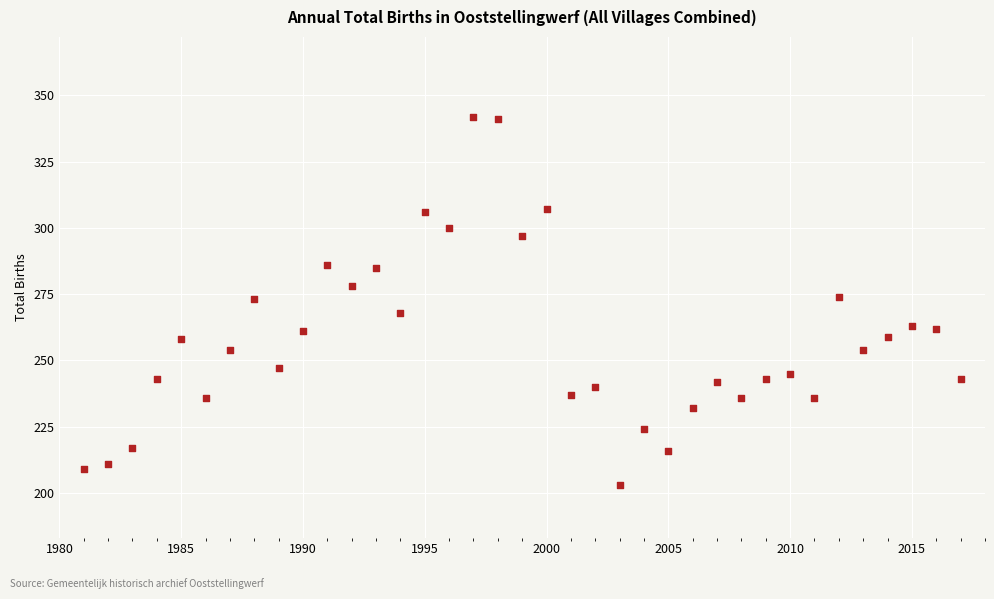

What is the range of X values (max minus min)?

36